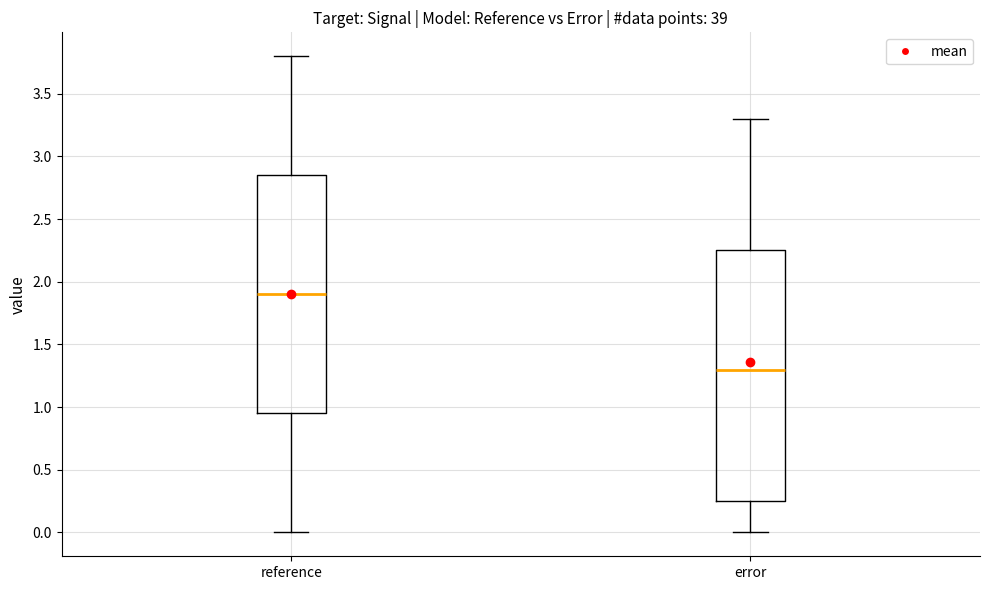

Where does the upper whisker of the box for error end on the y-axis? The values are not printed on the chart, so give them approximately, as read against the axis.

3.30